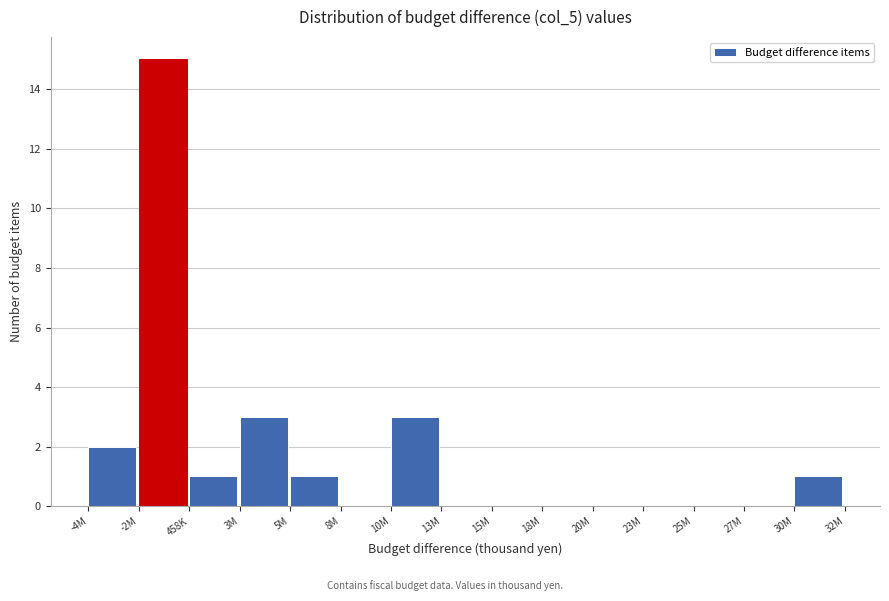

Reading right to left, extract all data points from this chart.

30M=1	27M=0	25M=0	23M=0	20M=0	18M=0	15M=0	13M=0	10M=3	8M=0	5M=1	3M=3	458K=1	-2M=15	-4M=2